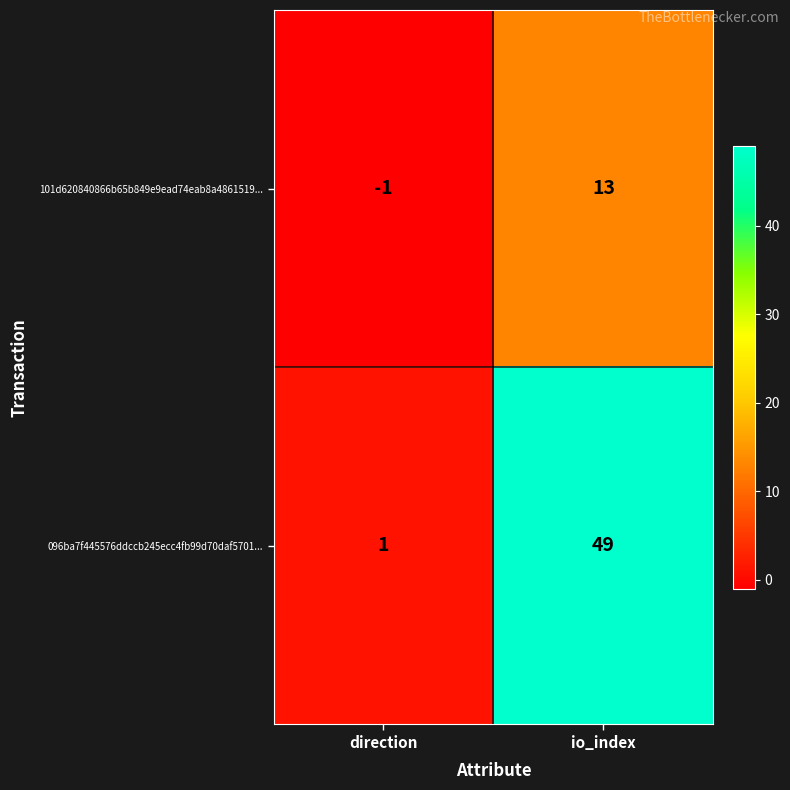

List the series in order of their overall mean, lowest first.

101d620840866b65b849e9ead74eab8a4861519..., 096ba7f445576ddccb245ecc4fb99d70daf5701...